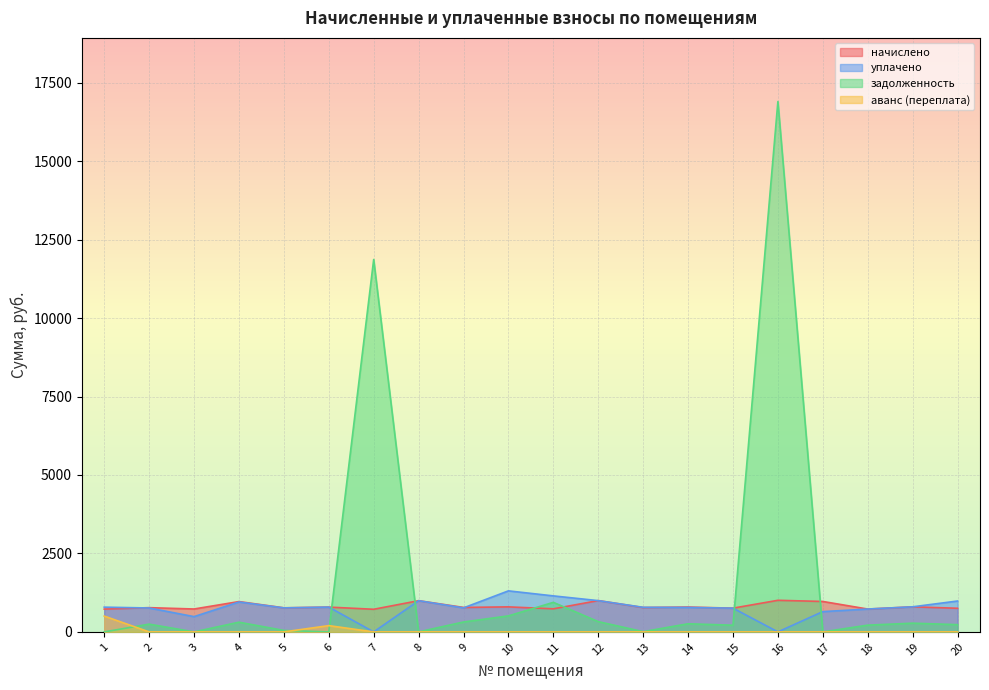

The аванс (переплата) series shows 278.9 at 15. True or false?

False